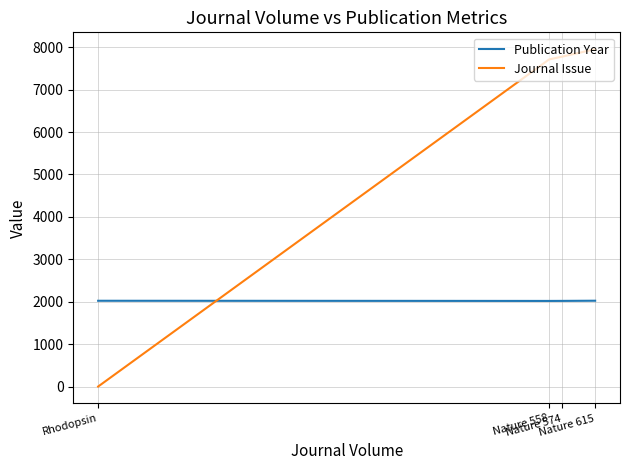

What position from the left is Nature 615?

4